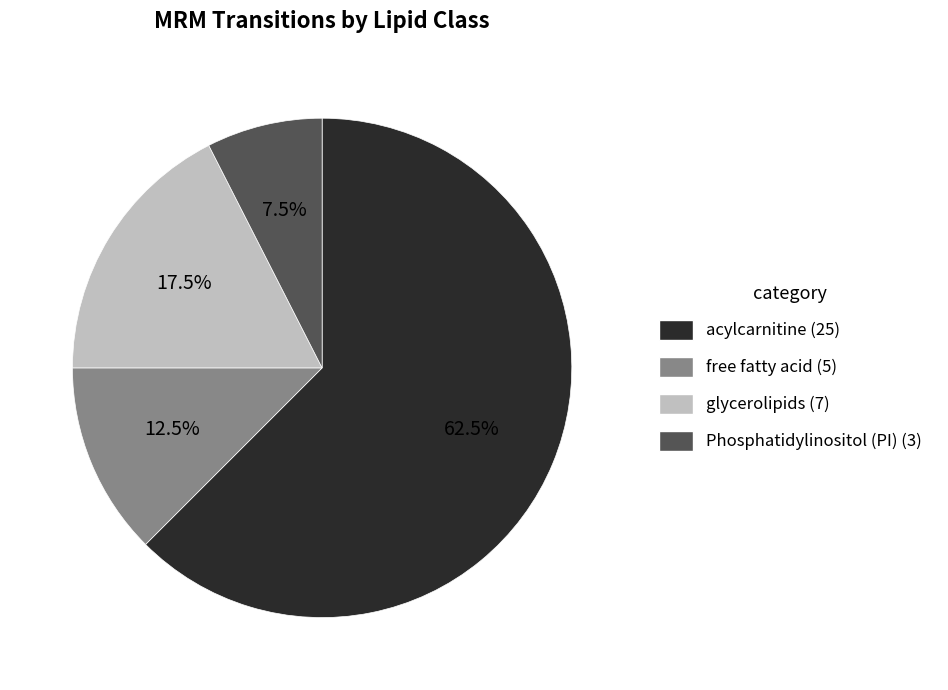

How many slices are in this pie chart?

4